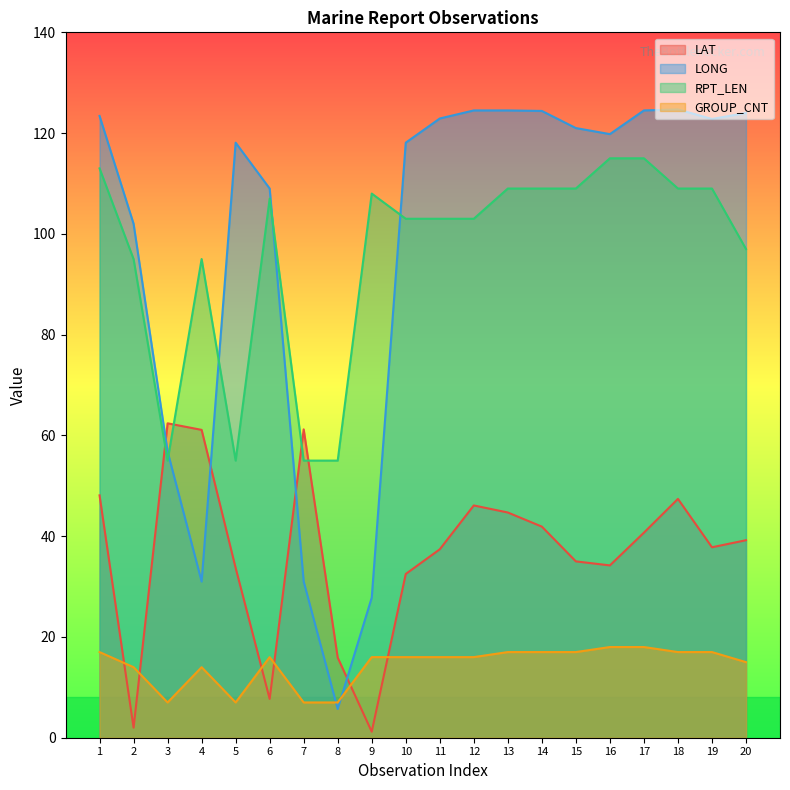

What is the minimum value shown in the chart?

1.2